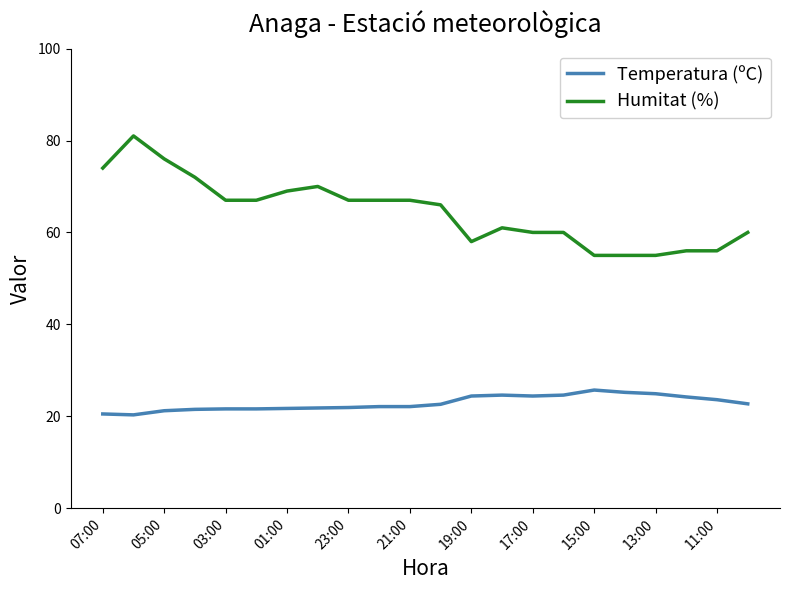

Which series has the largest total across all categories?

Humitat (%)